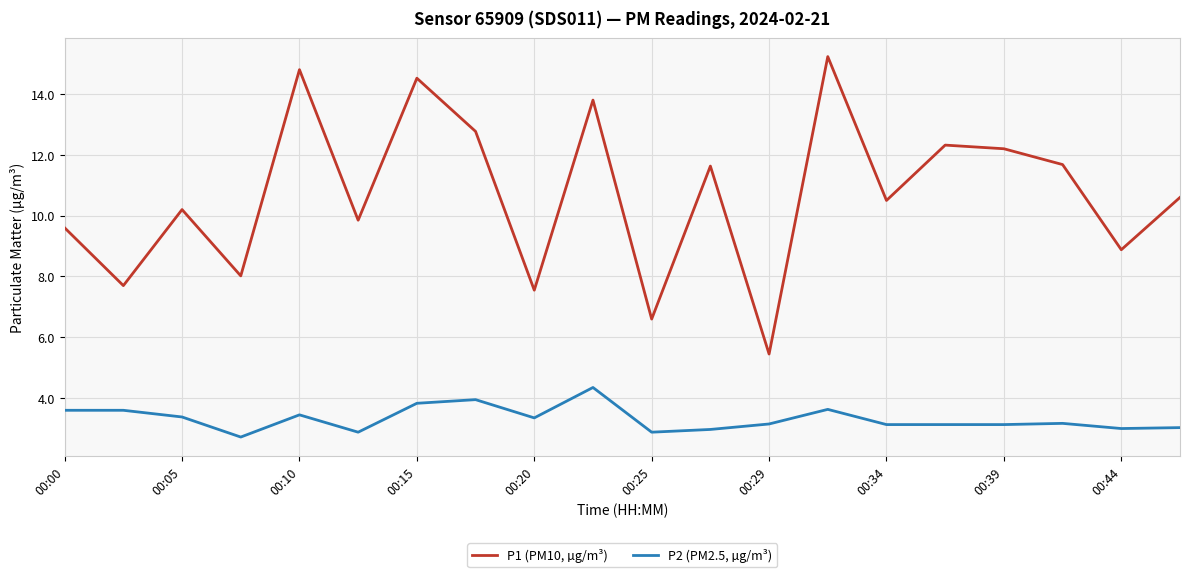

Rank the series by their maximum value, from lowest to highest.

P2 (PM2.5, µg/m³), P1 (PM10, µg/m³)